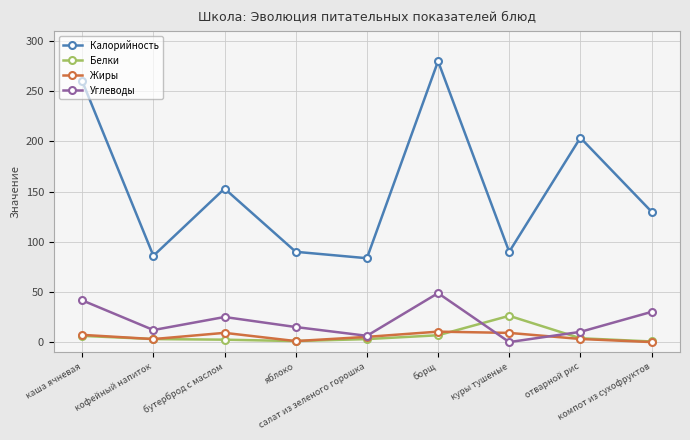

True or false: Жиры has a value of 0.0 at компот из сухофруктов.

True